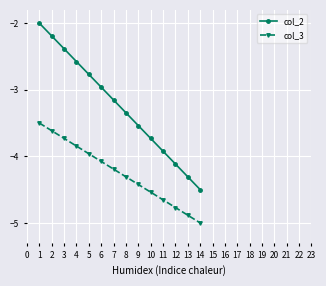

True or false: col_3 has more than 1 interior local peaks.

False